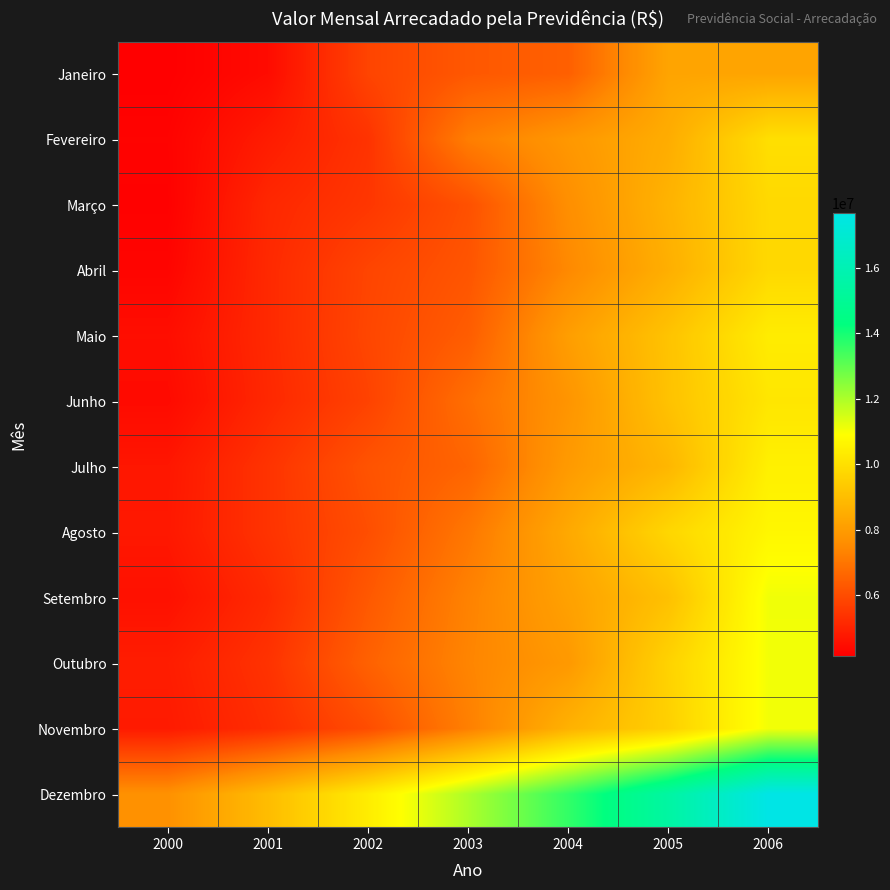

What is the smallest value displayed?

4151573